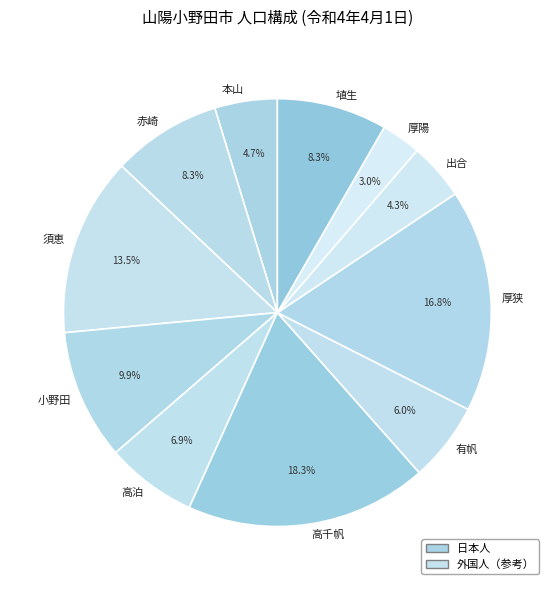

Does 出合 account for over 50% of the chart?

No